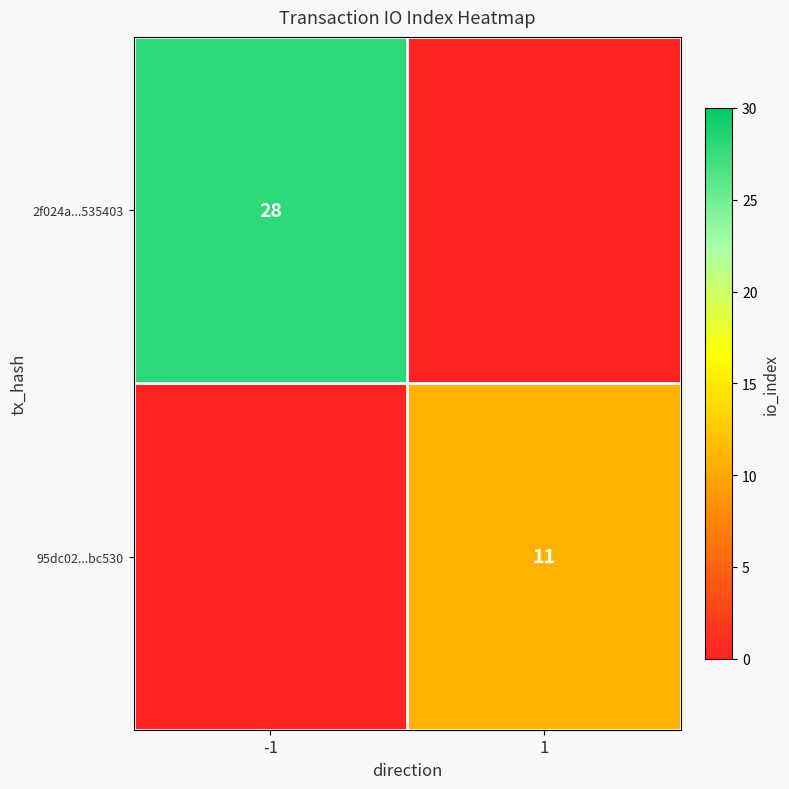

At which category does the chart reach its peak across all series?

-1